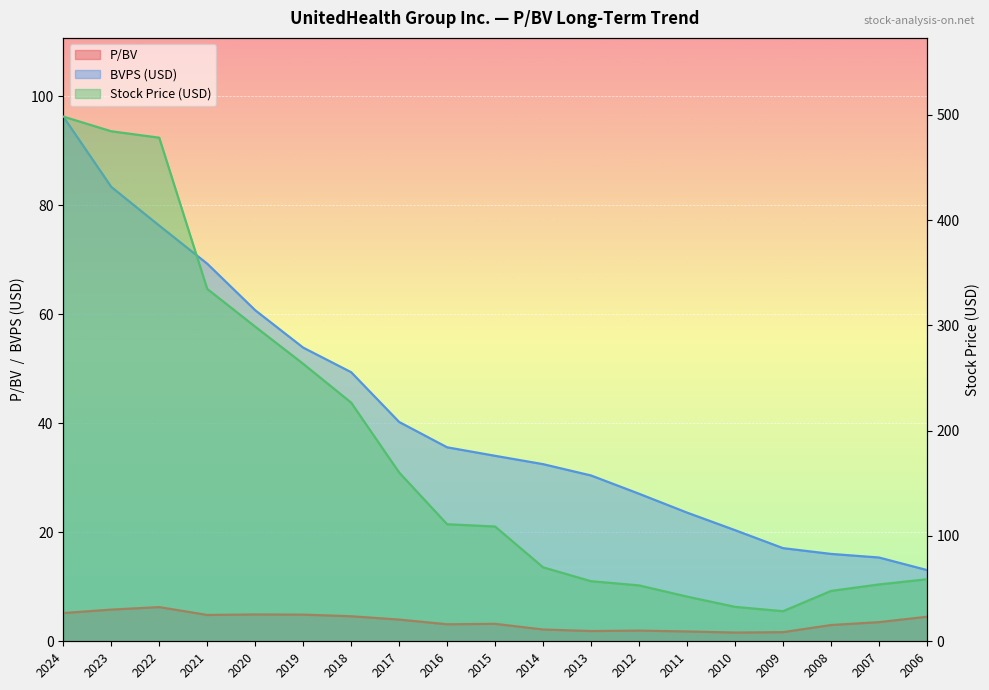

True or false: P/BV has more than 2 interior local peaks.

True